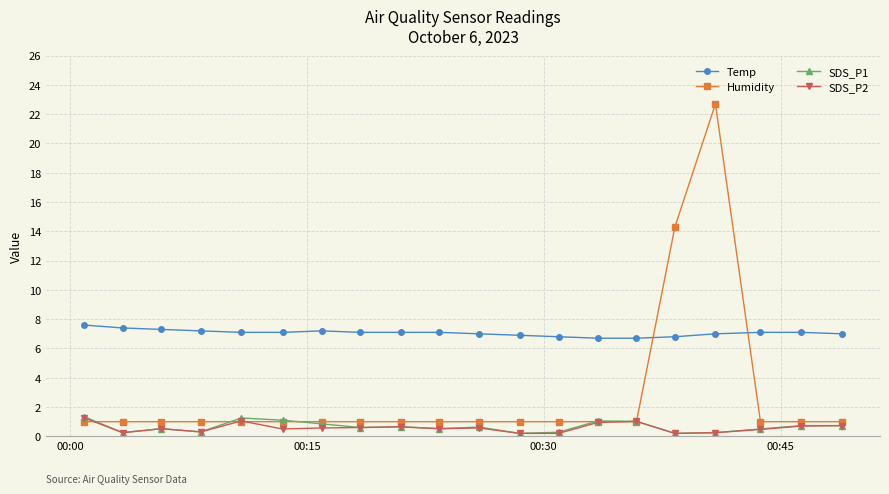

What are all the series names shown in the legend?

Temp, Humidity, SDS_P1, SDS_P2